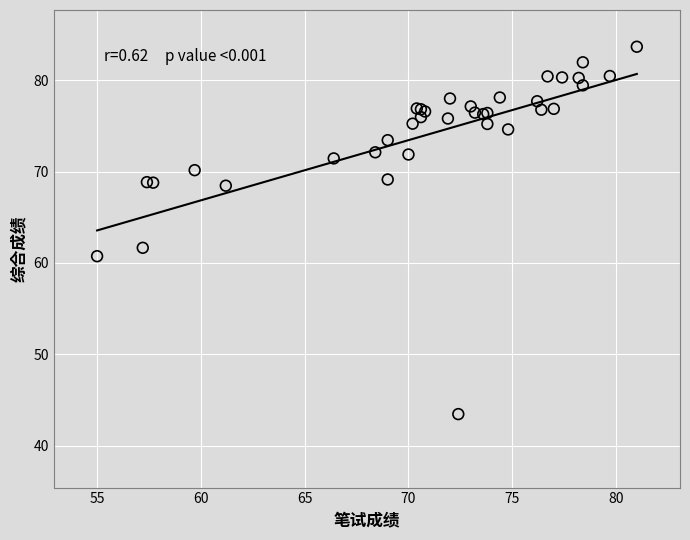

What Y value in the scatter plot is closest to 63?

61.7